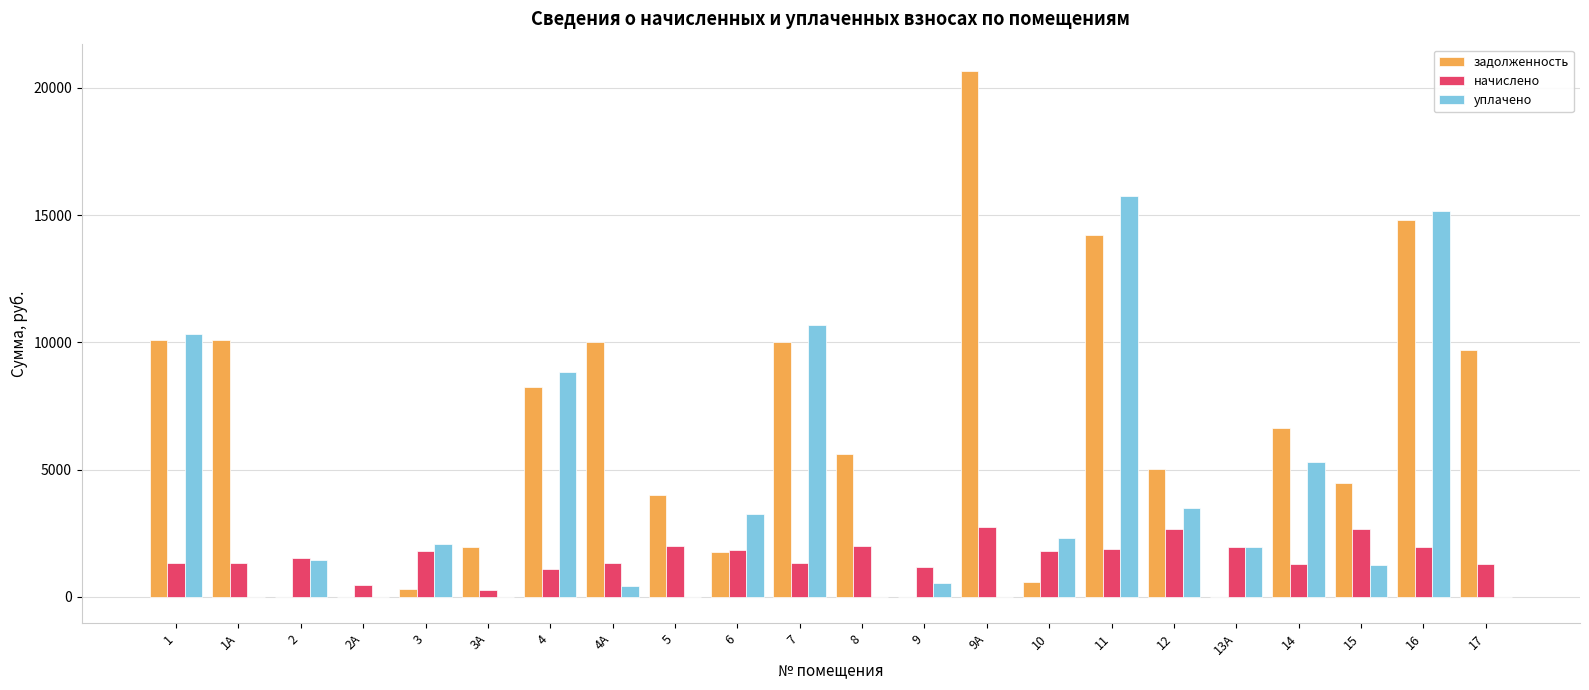

What is the total value across all series at 5?

5983.9